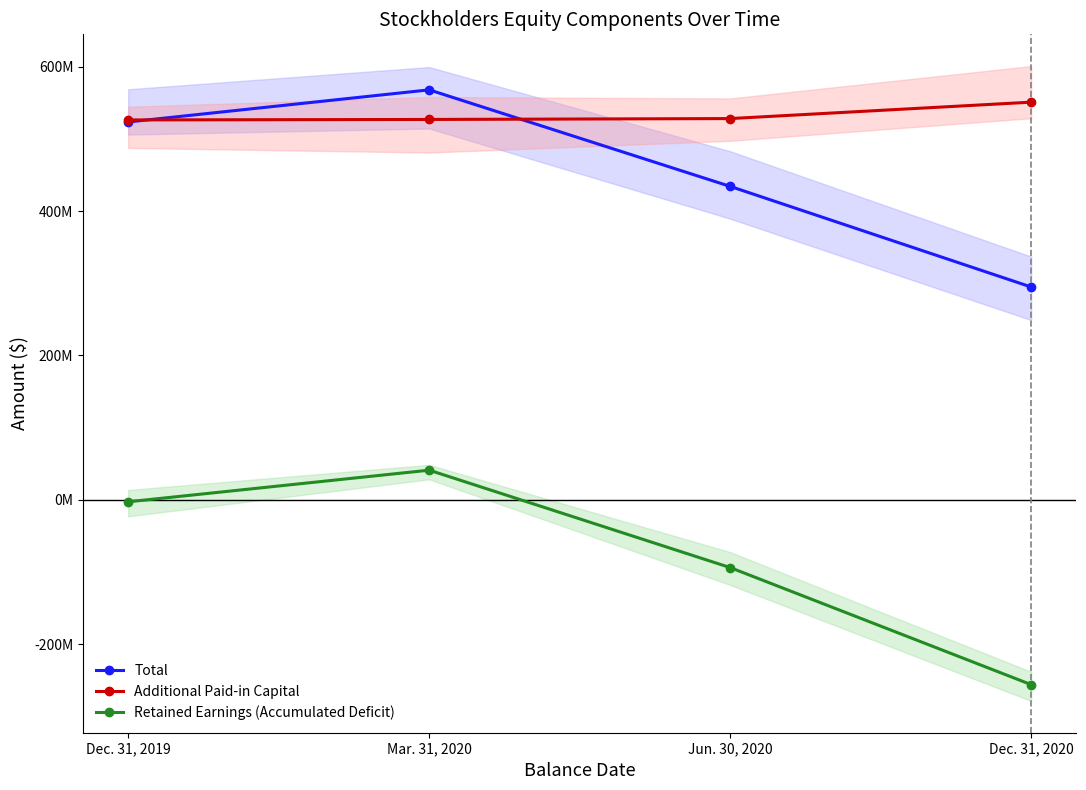

At which label does Retained Earnings (Accumulated Deficit) first exceed -2859342?

Mar. 31, 2020